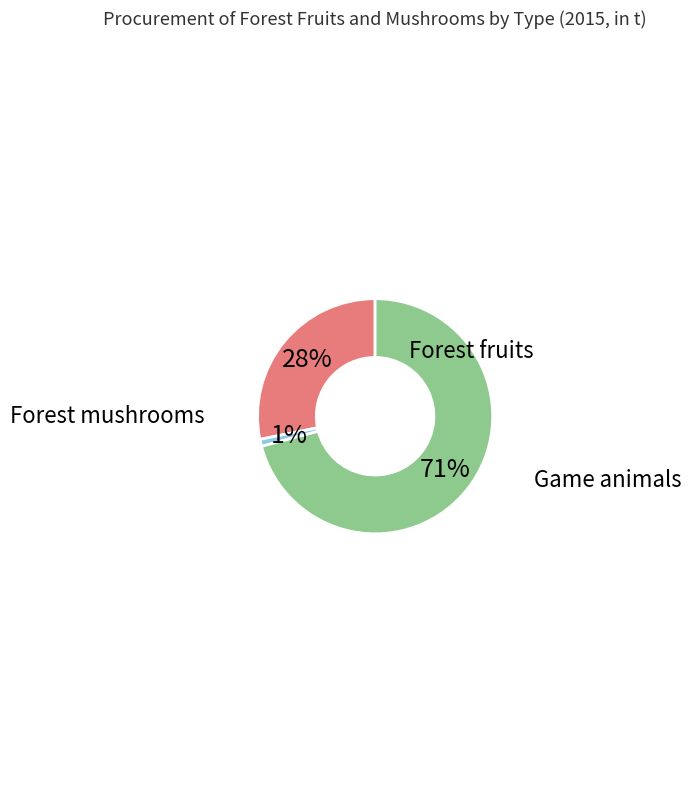

How many slices are in this pie chart?

3